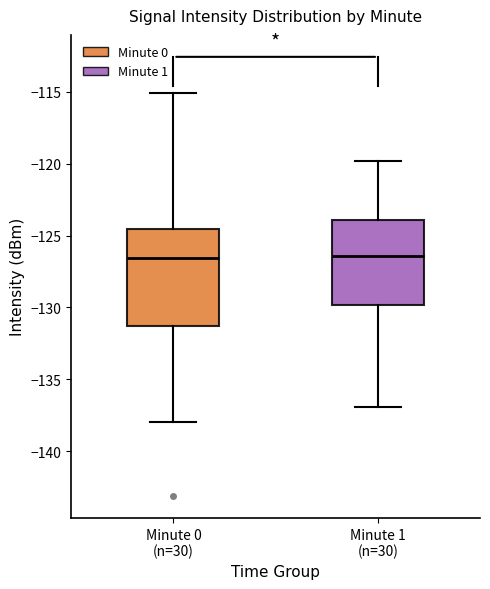

Reading left to right, read every box against the y-axis: the position of its median line, the range the box covers, and the ends of its whiskers. The values are not printed on the chart, so give them approximately, as read against the axis.

Minute 0 (n=30): median -126.5, box -131.5 to -124.5, whiskers -138.0 to -115.0
Minute 1 (n=30): median -126.5, box -130.0 to -124.0, whiskers -137.0 to -120.0